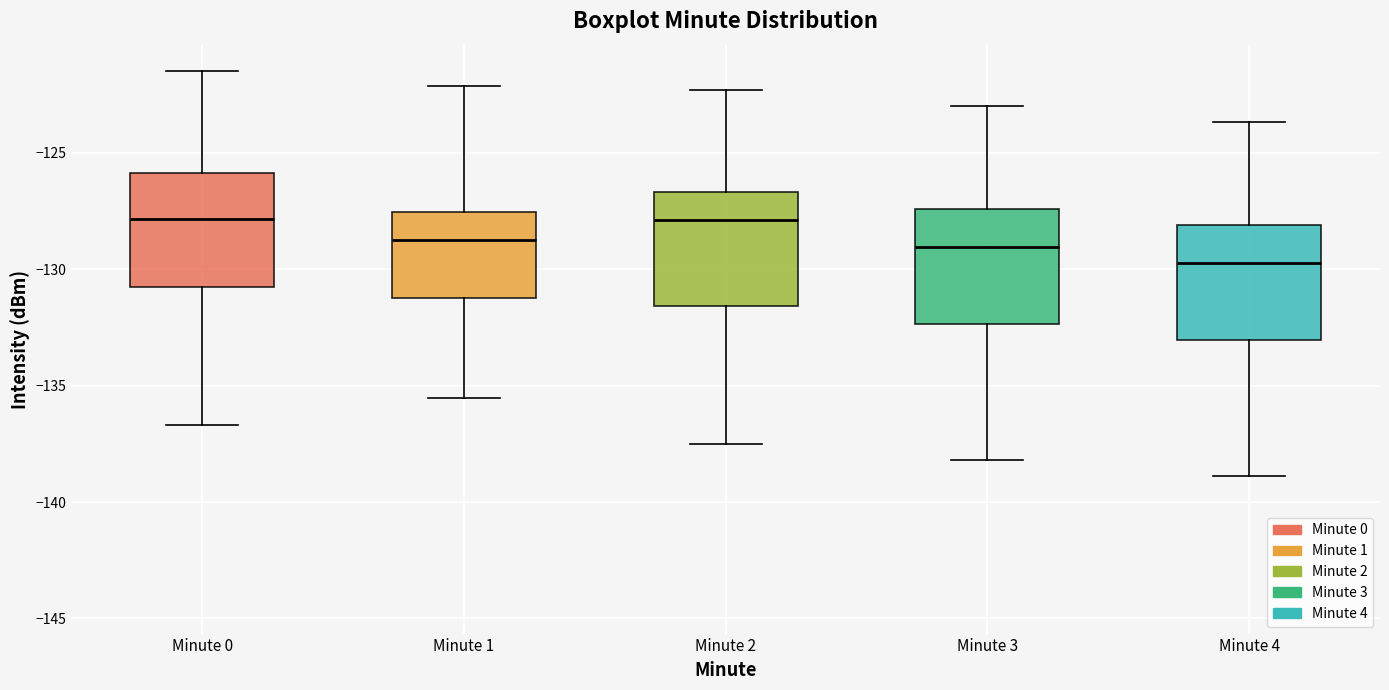

Where does the lower whisker of the box for Minute 2 end on the y-axis? The values are not printed on the chart, so give them approximately, as read against the axis.

-137.5